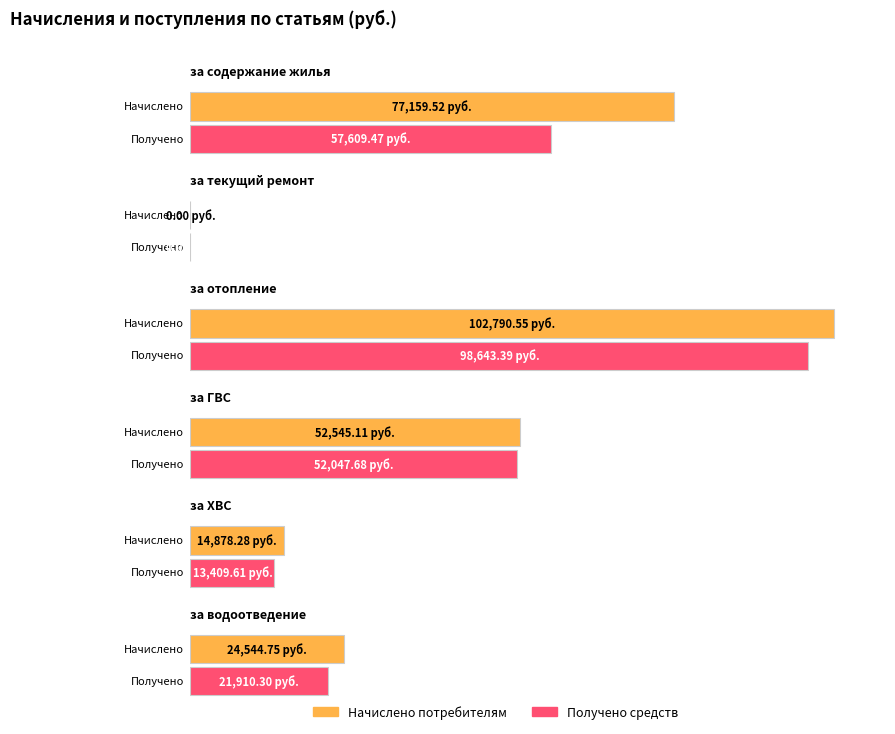

What is the total value across all series at Начислено?

271918.2